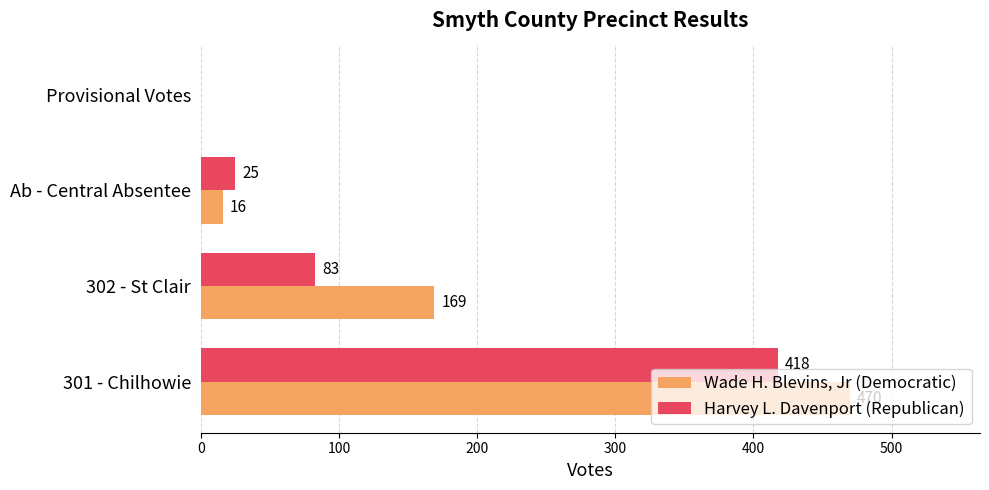

How many values in Wade H. Blevins, Jr (Democratic) are above zero?

3